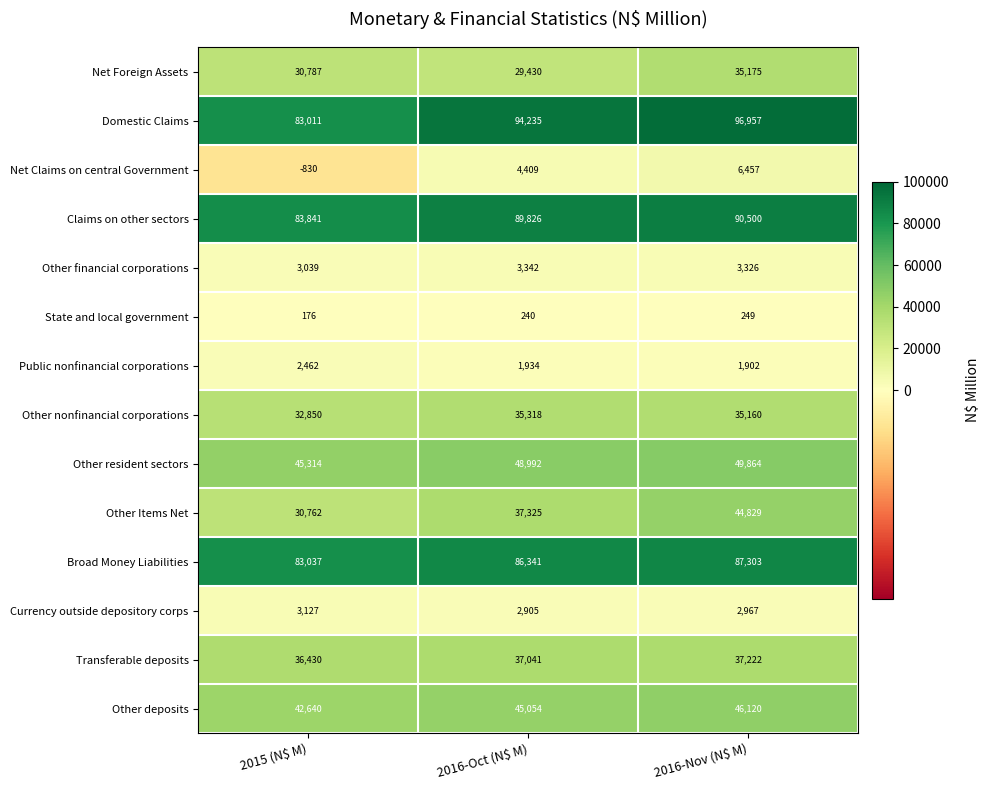

What is the maximum value shown in the chart?

96957